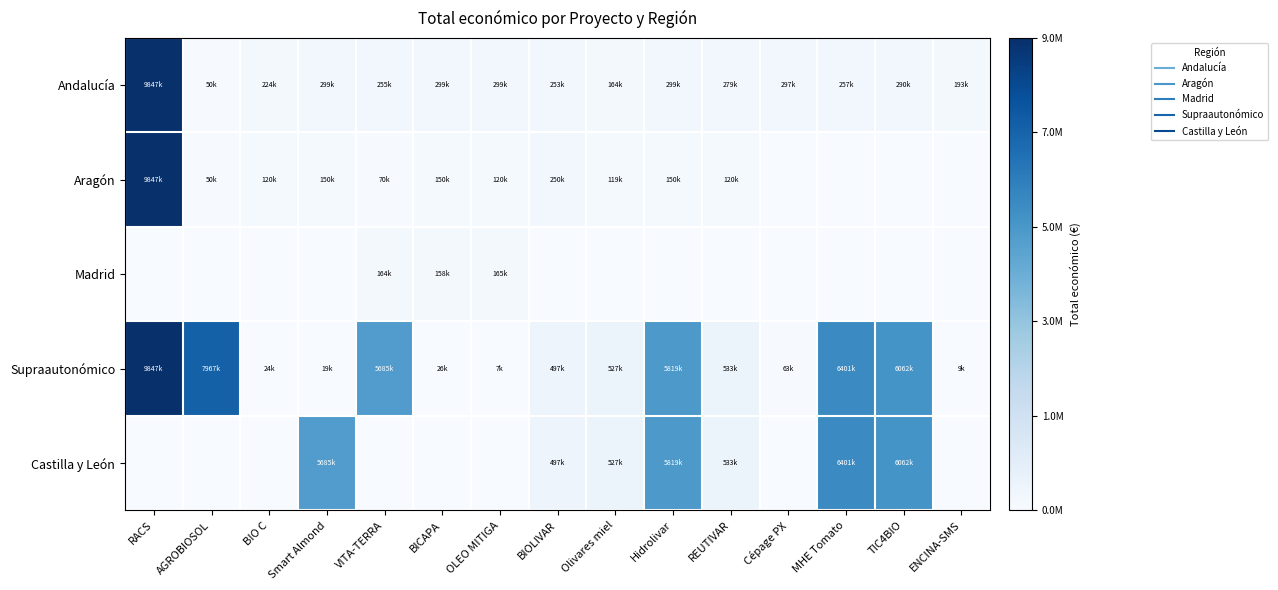

Count the number of data series in this chart.

5